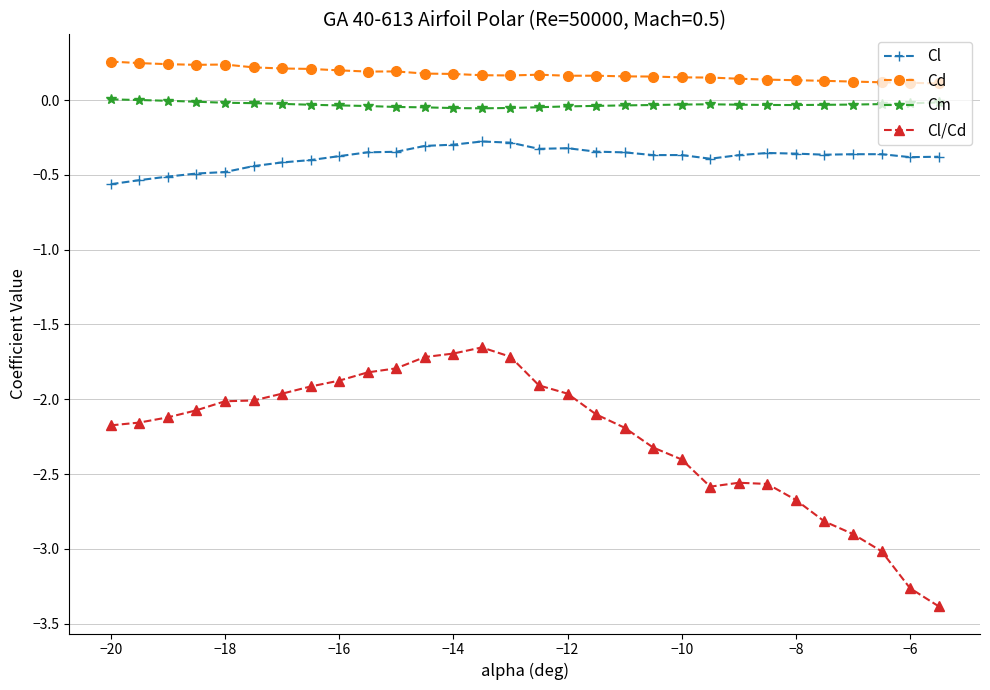

How many distinct data groups are displayed?

4